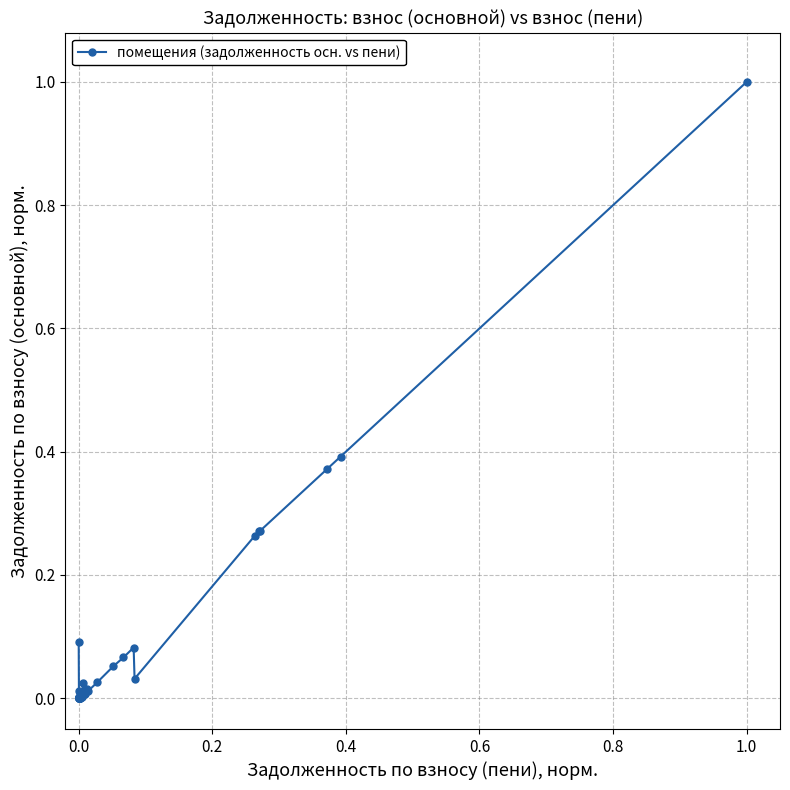

What is the greatest value displayed?

1.0